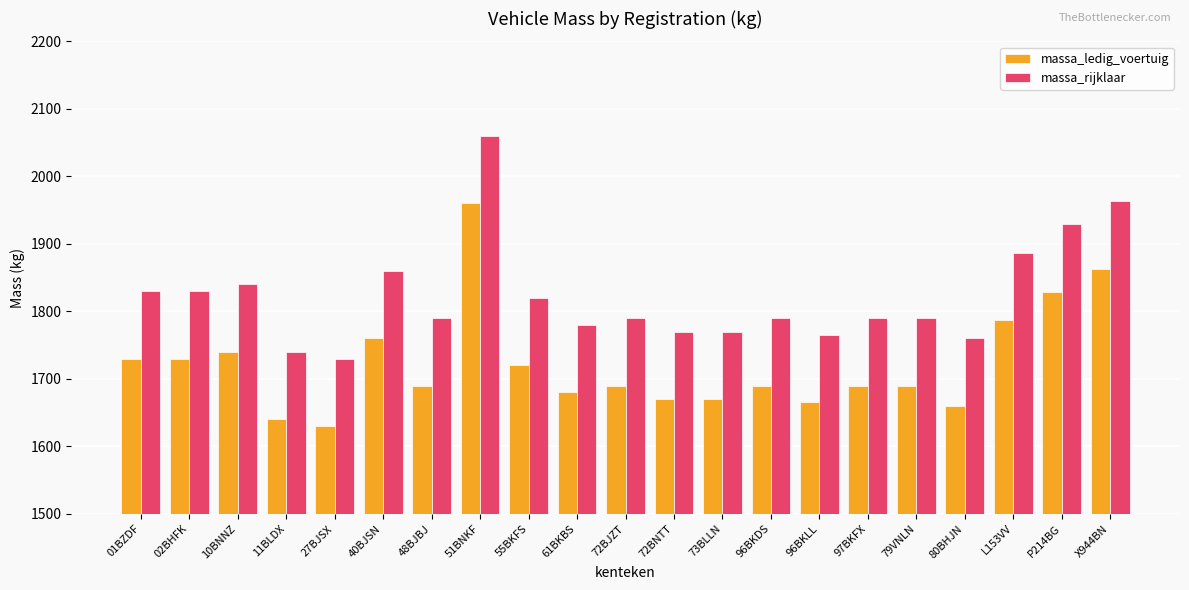

Reading left to right, what are all the values shown in this chart?

massa_ledig_voertuig: 01BZDF=1730	02BHFK=1730	10BNNZ=1740	11BLDX=1640	27BJSX=1630	40BJSN=1760	48BJBJ=1690	51BNKF=1960	55BKFS=1720	61BKBS=1680	72BJZT=1690	72BNTT=1670	73BLLN=1670	96BKDS=1690	96BKLL=1665	97BKFX=1690	79VNLN=1690	80BHJN=1660	L153VV=1787	P214BG=1829	X944BN=1863
massa_rijklaar: 01BZDF=1830	02BHFK=1830	10BNNZ=1840	11BLDX=1740	27BJSX=1730	40BJSN=1860	48BJBJ=1790	51BNKF=2060	55BKFS=1820	61BKBS=1780	72BJZT=1790	72BNTT=1770	73BLLN=1770	96BKDS=1790	96BKLL=1765	97BKFX=1790	79VNLN=1790	80BHJN=1760	L153VV=1887	P214BG=1929	X944BN=1963